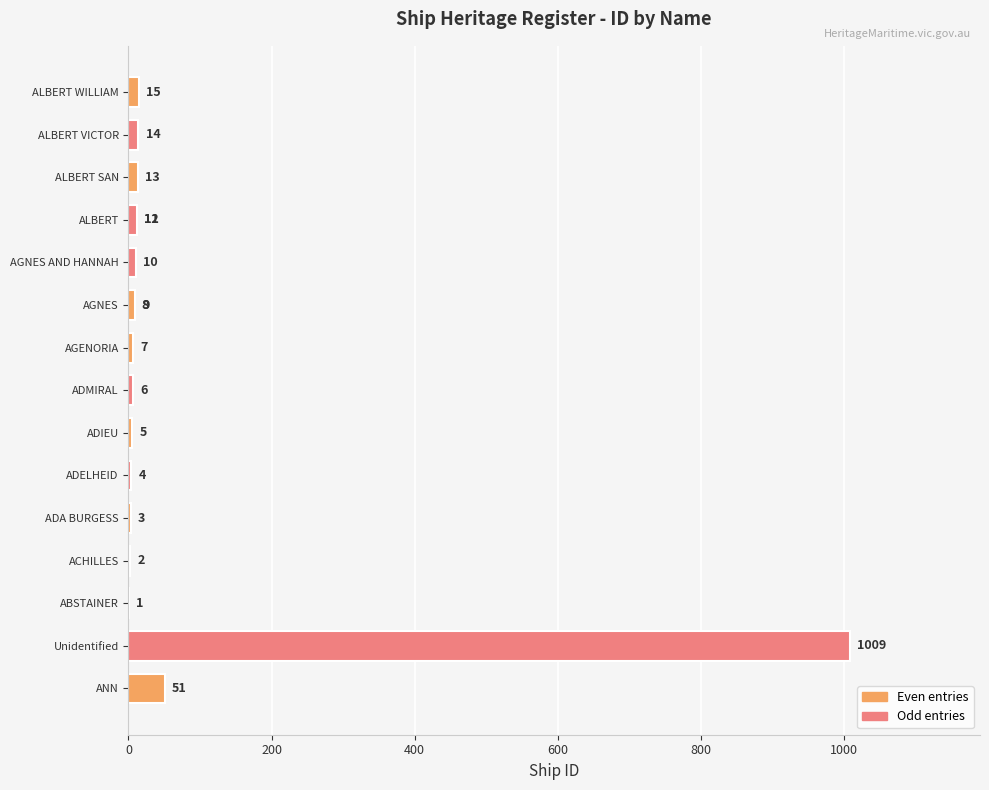

The chart shows a value of 9 at ADMIRAL. True or false?

False